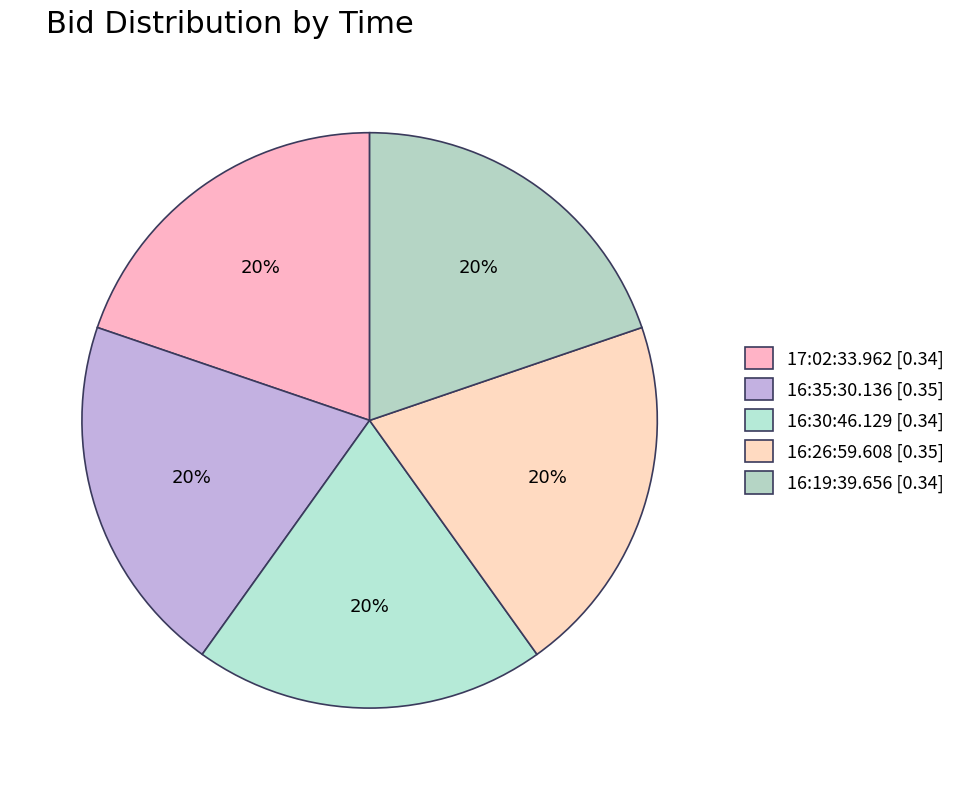

Rank the categories by value from highest to lowest.

16:35:30.136, 16:26:59.608, 17:02:33.962, 16:30:46.129, 16:19:39.656